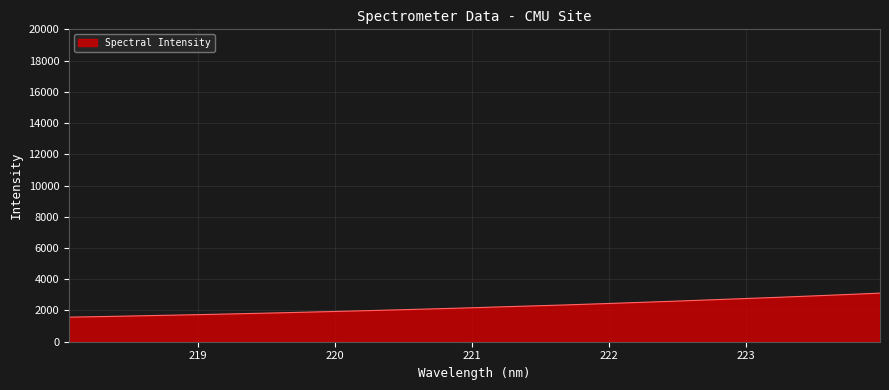

How many lines are shown in the chart?

1